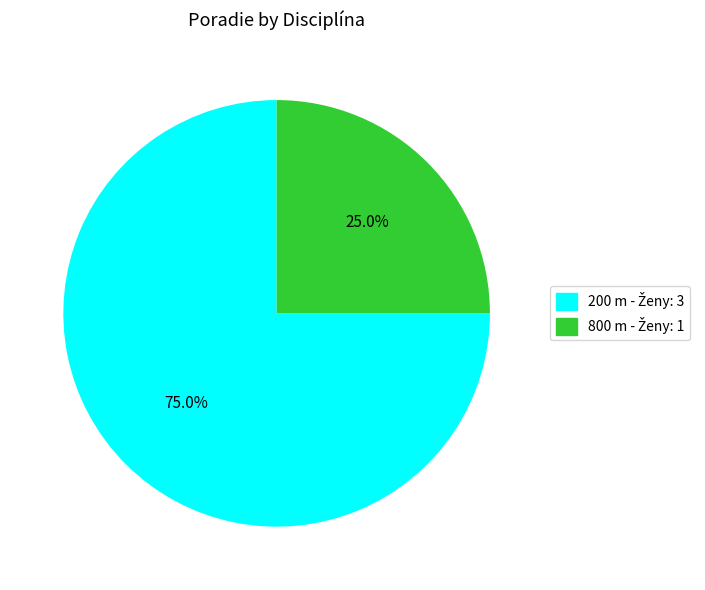

Is there any slice that represents more than half of the pie?

Yes